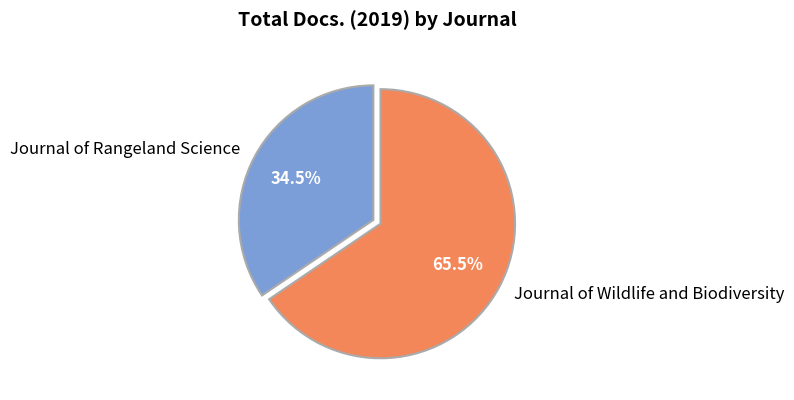

What percentage is NOT represented by Journal of Rangeland Science?

65.5%